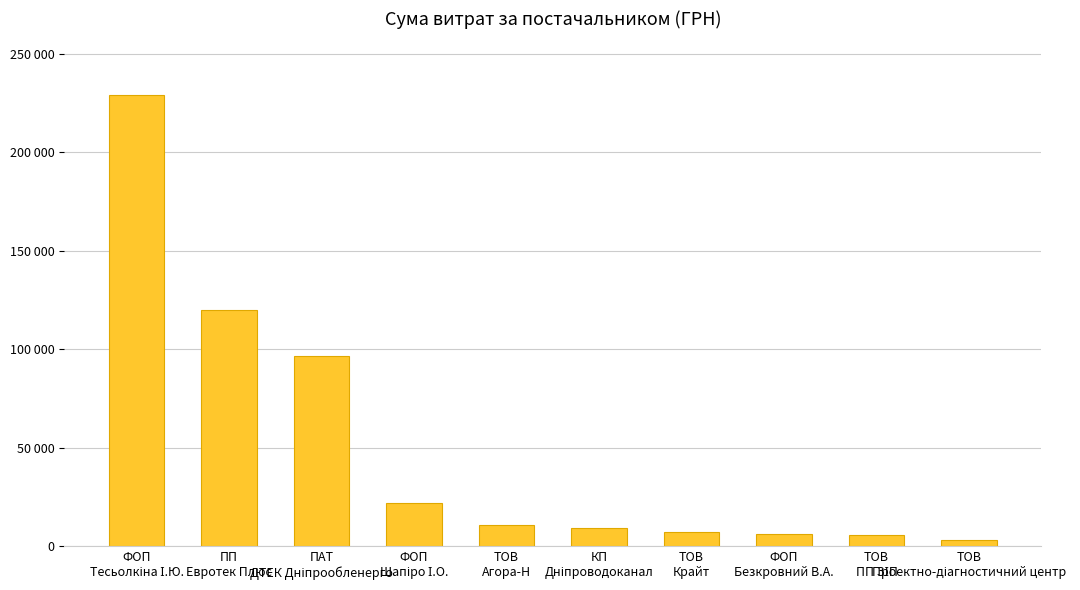

True or false: the data shows 7233.0 at ТОВ
Крайт.

True